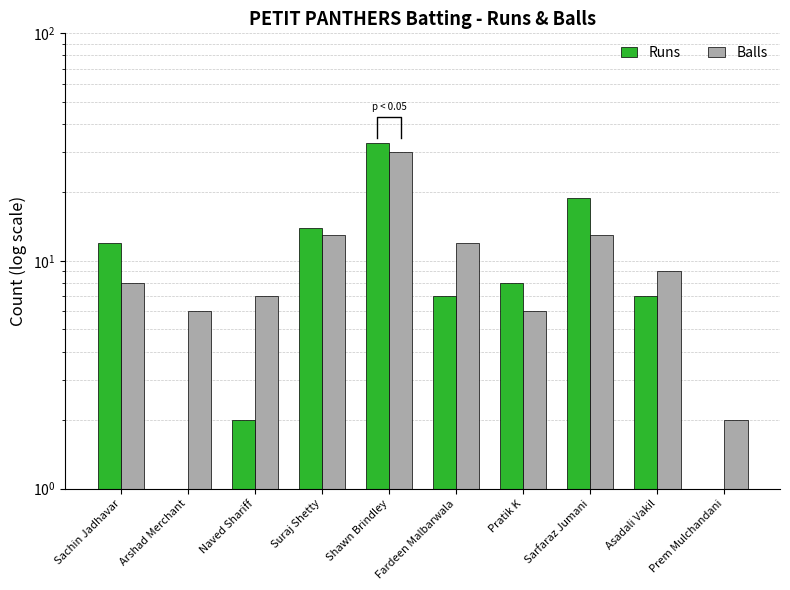

What is the value of the Runs bar at the 5th from the left?

33